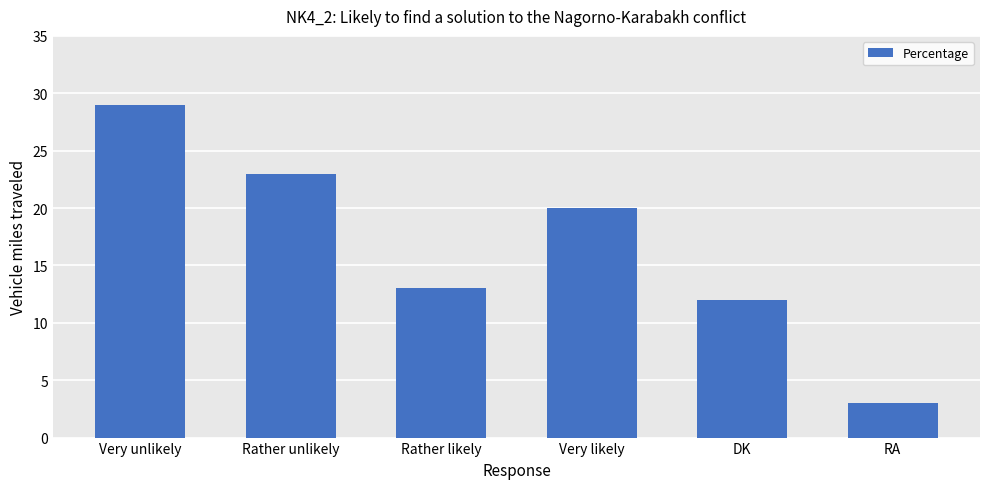

True or false: the data shows 19 at DK.

False